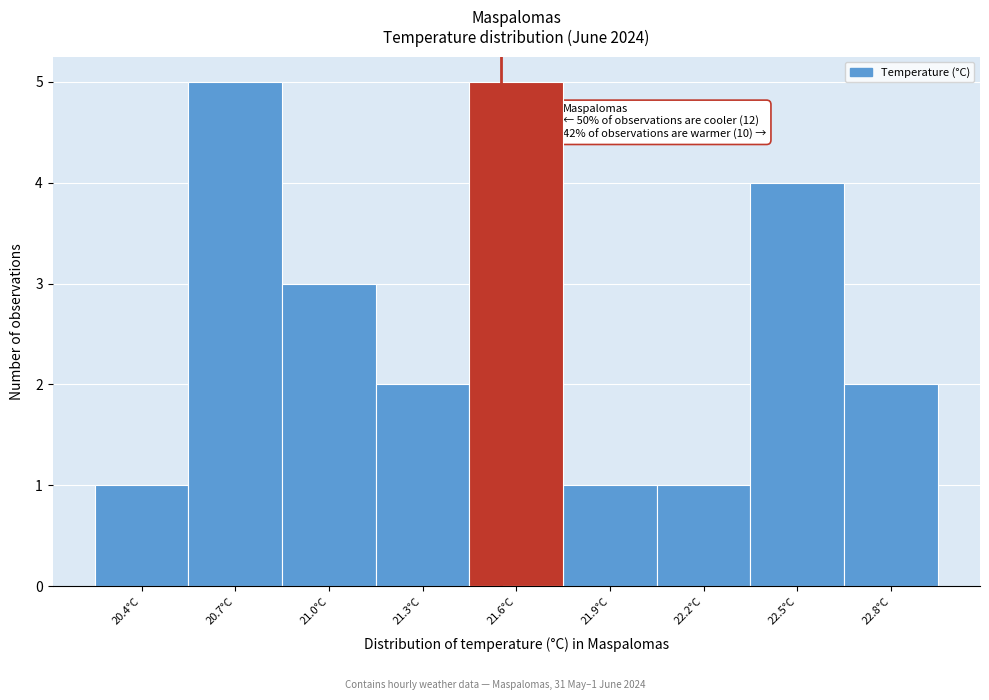

Reading right to left, extract all data points from this chart.

2	4	1	1	5	2	3	5	1